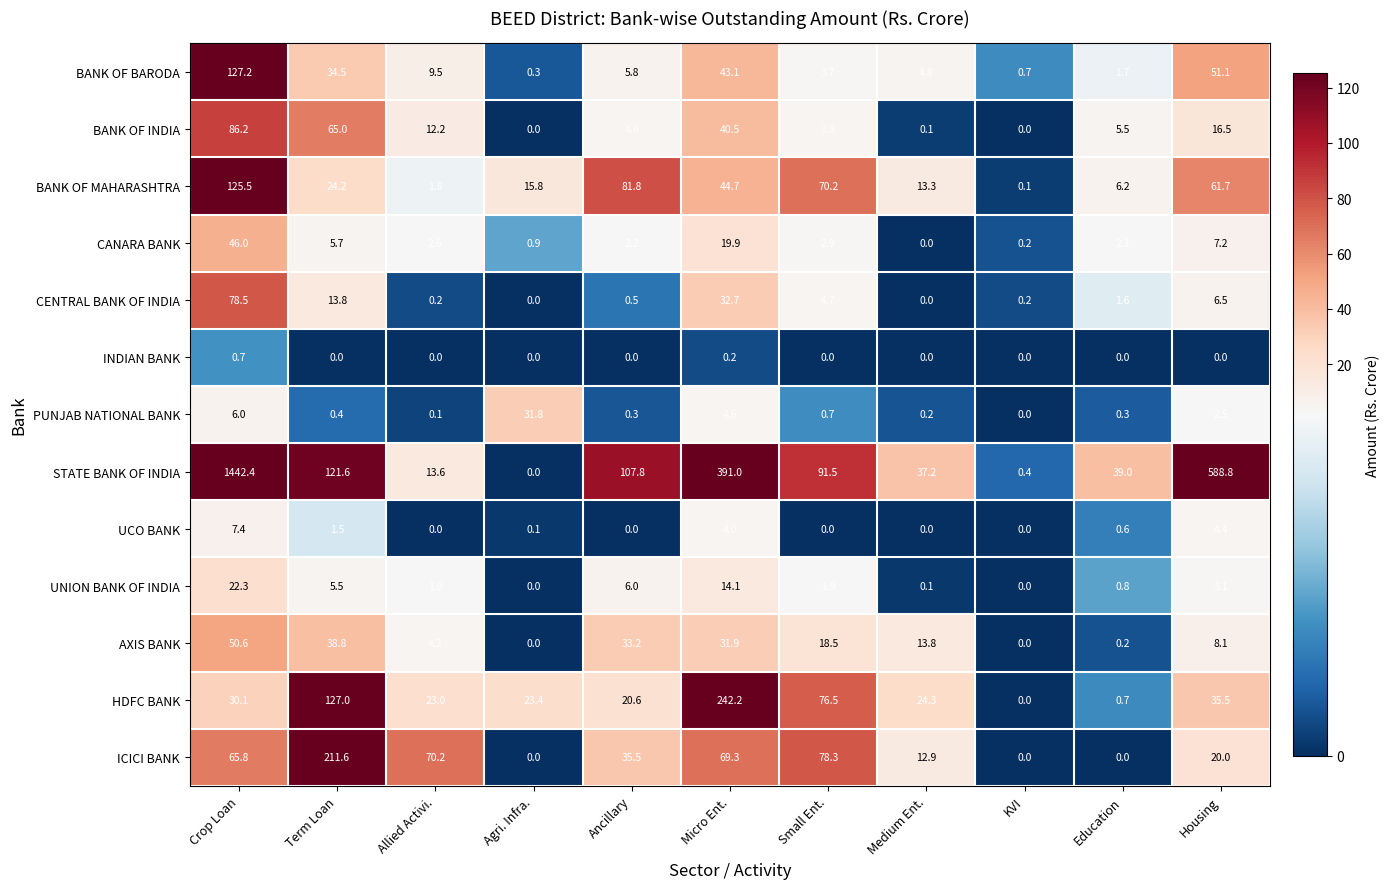

Between Crop Loan and Small Ent., which series saw the biggest shift?

STATE BANK OF INDIA